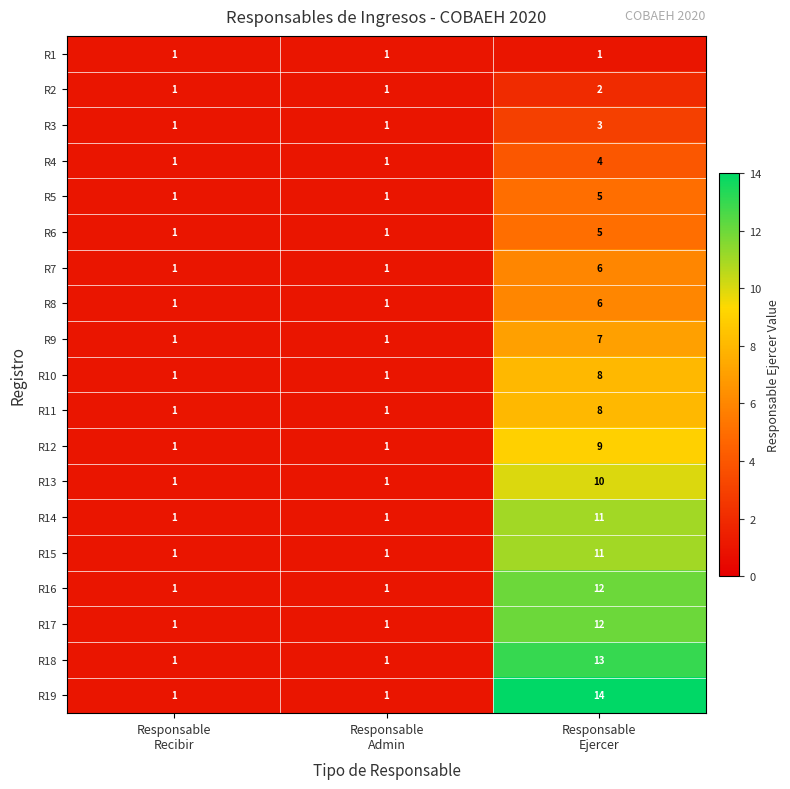

What is the greatest value displayed?

14